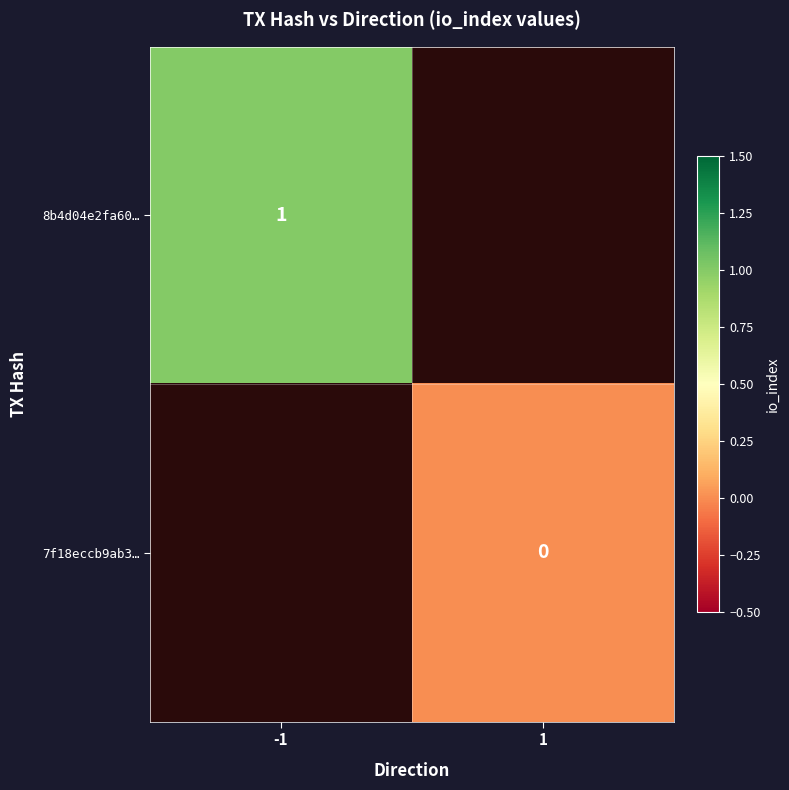

The 8b4d04e2fa60… series shows 0 at -1. True or false?

False